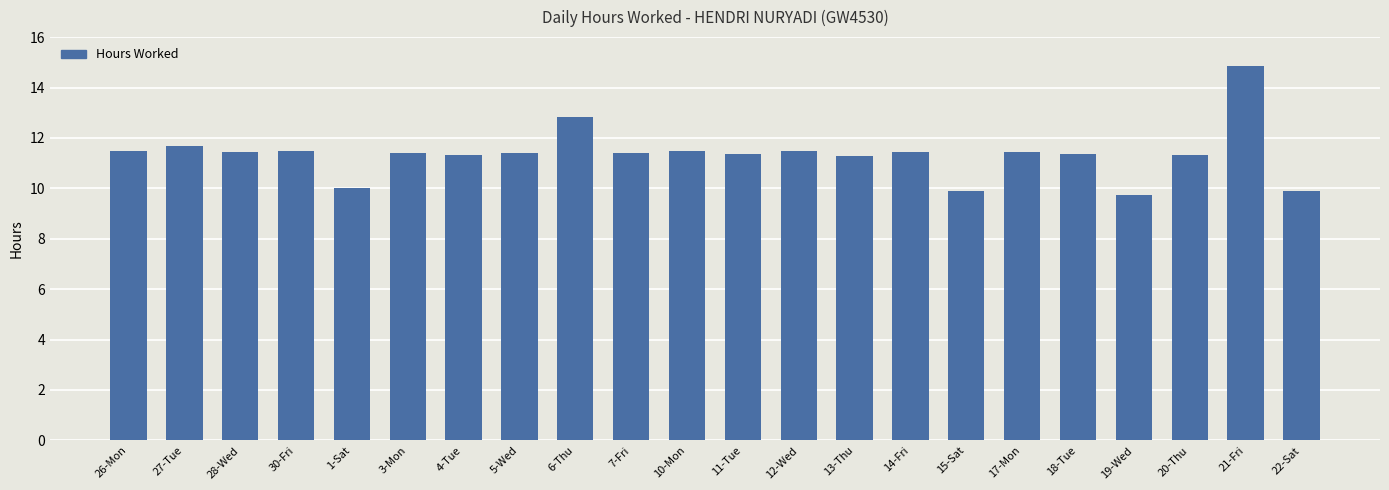

Are the bars horizontal?

No